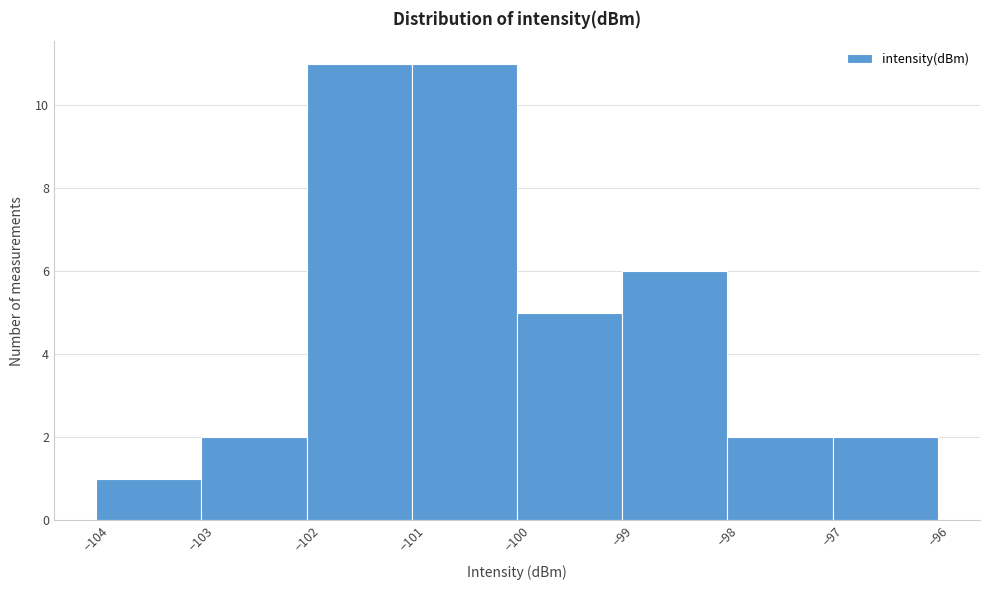

Reading left to right, list every bar in this chart as the range it spans on the x-axis followed by its height. The values are not printed on the chart, so give them approximately, as read against the axis.

-104 to -103: 1
-103 to -102: 2
-102 to -101: 11
-101 to -100: 11
-100 to -99: 5
-99 to -98: 6
-98 to -97: 2
-97 to -96: 2